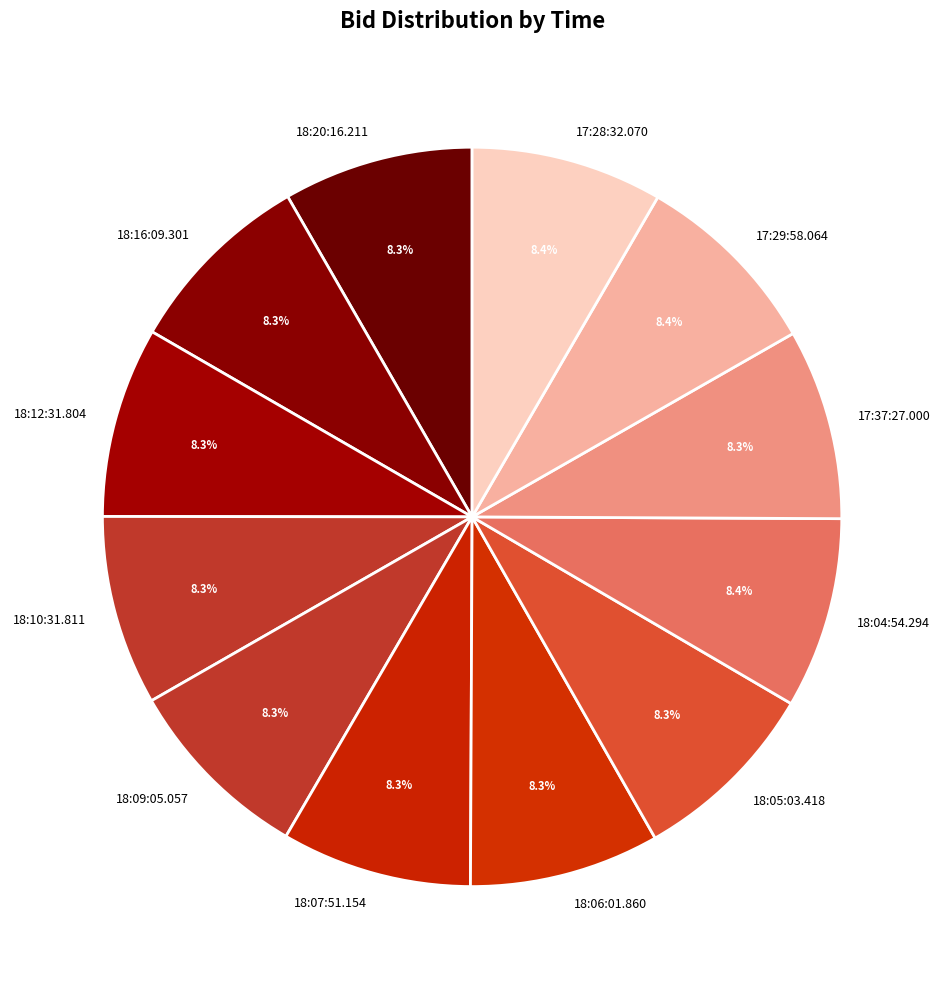

What is the ratio of the value at 18:07:51.154 to the value at 18:04:54.294?

1.0